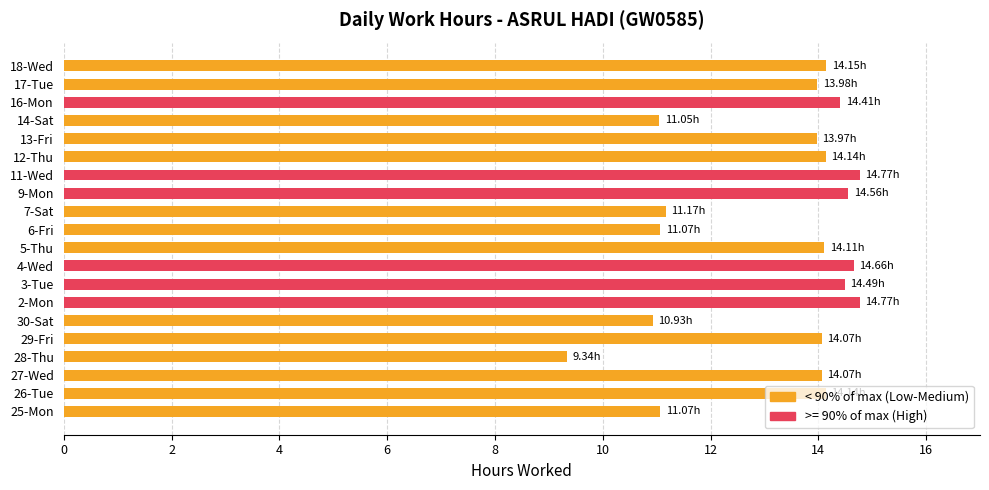

What is the ratio of the value at 3-Tue to the value at 13-Fri?

1.0